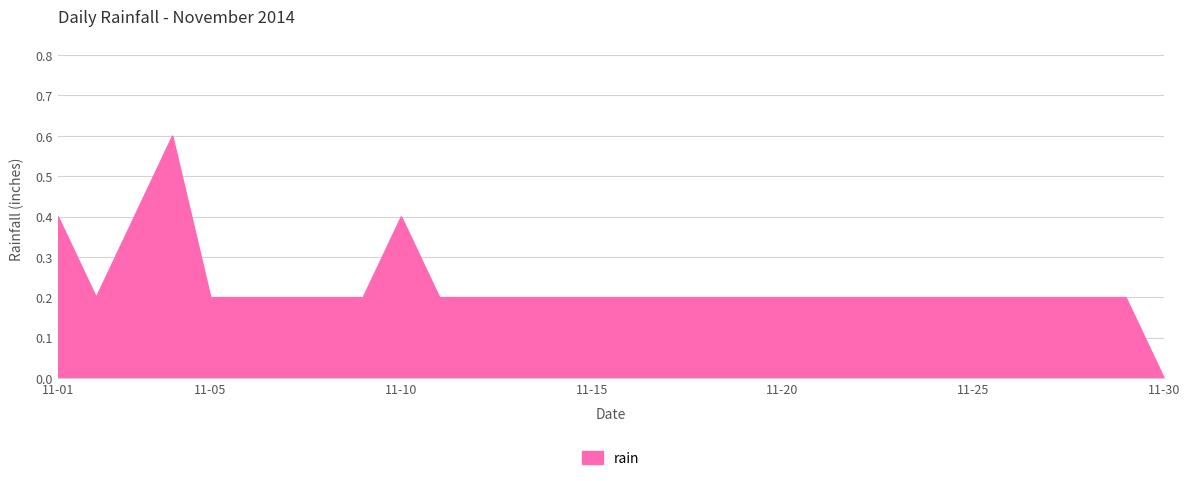

What is the greatest value displayed?

0.6